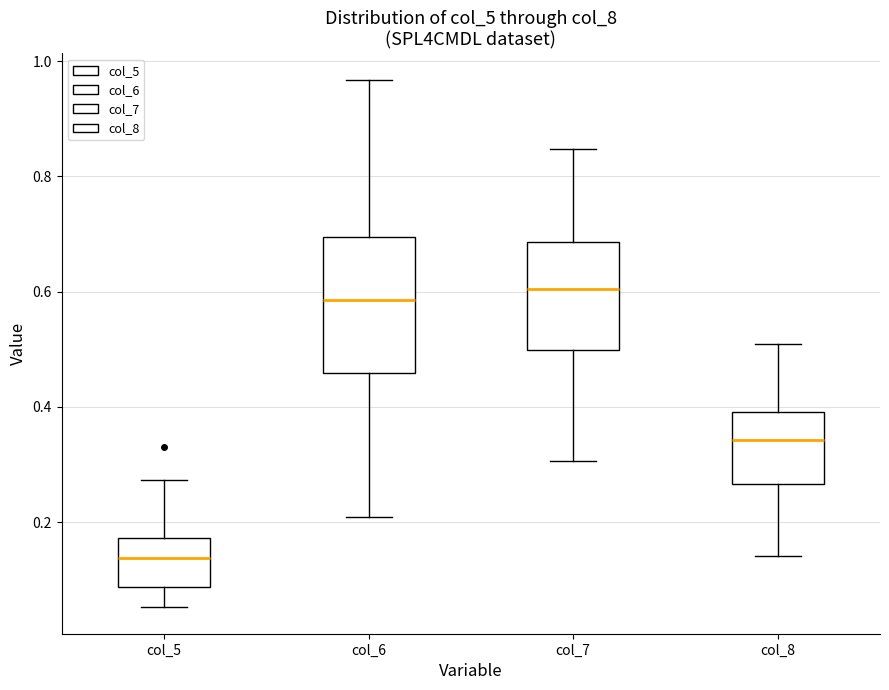

Where is the upper edge of the box for col_5 on the y-axis? The values are not printed on the chart, so give them approximately, as read against the axis.

0.18